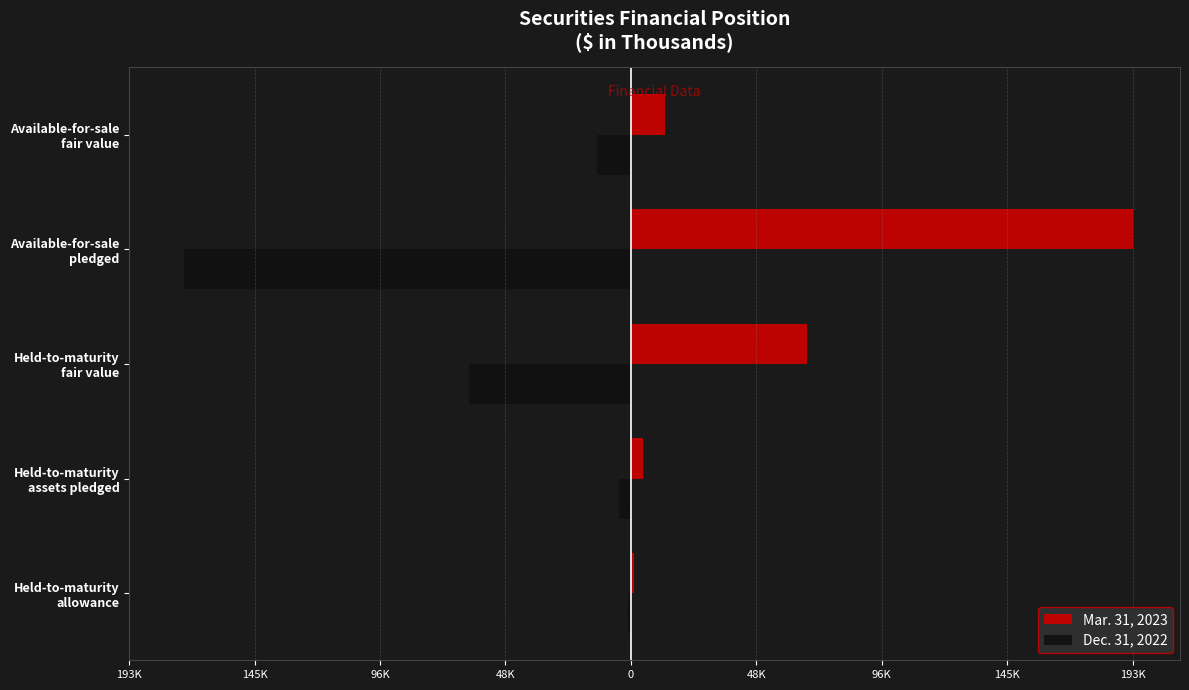

What are all the series names shown in the legend?

Mar. 31, 2023, Dec. 31, 2022